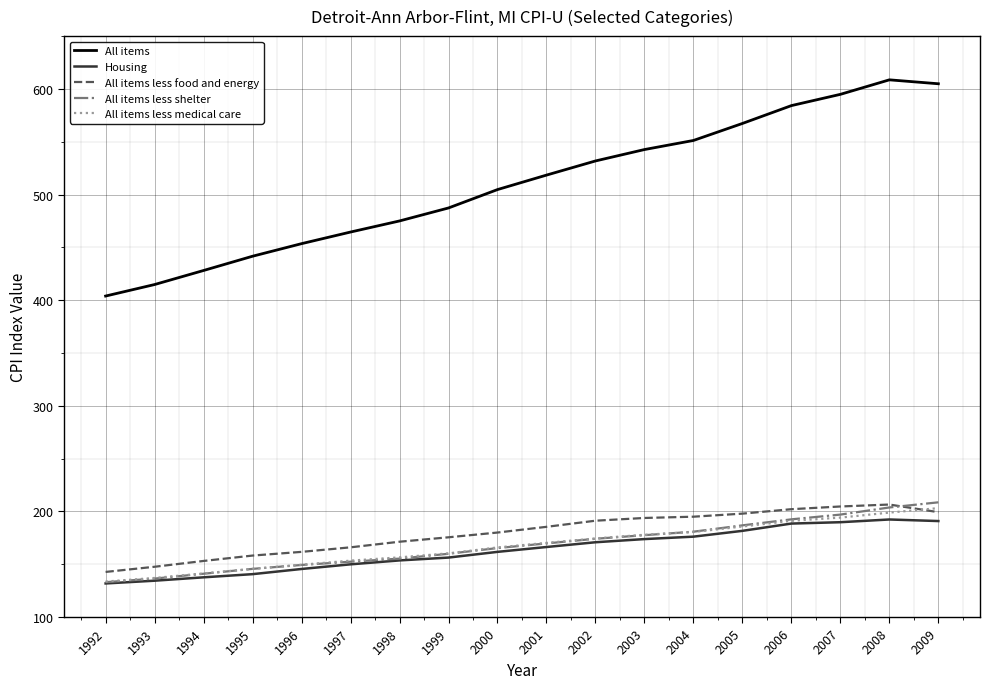

What is the total value across all series at 2005?

1319.3